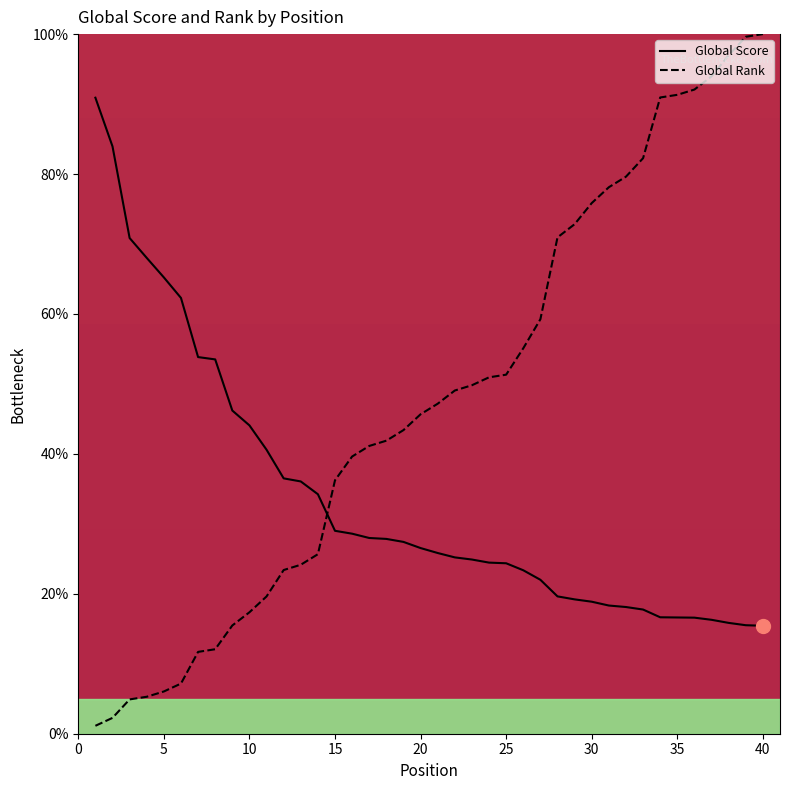

How many lines are shown in the chart?

2